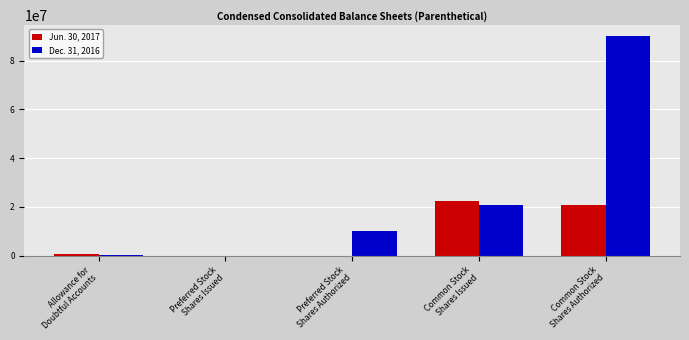

What is the sum of all Jun. 30, 2017 values?

43881033